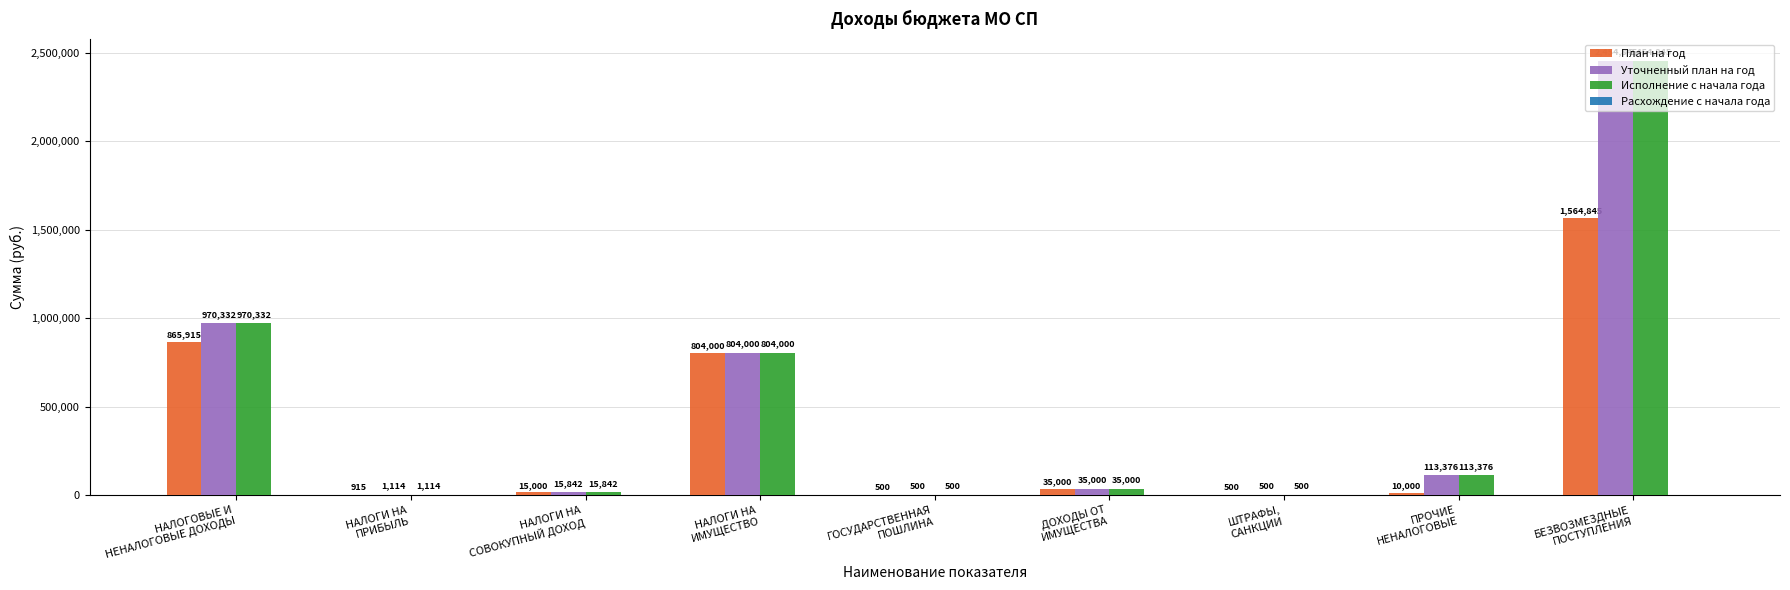

What is the sum of all План на год values?

3296675.0